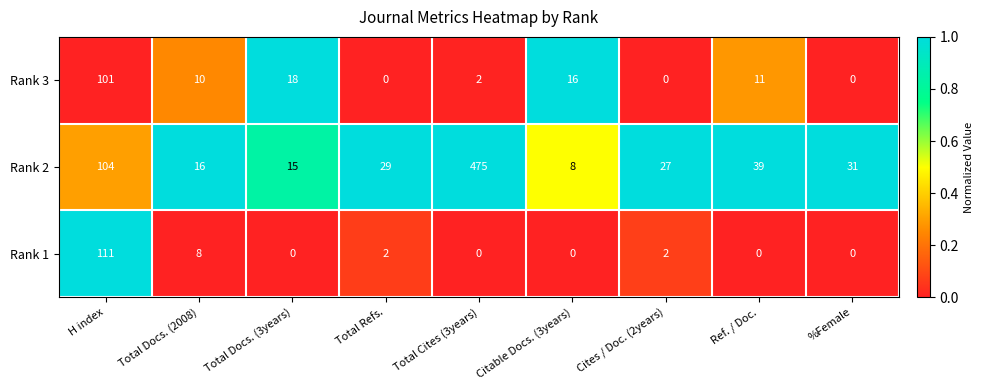

How many categories are shown in the chart?

9